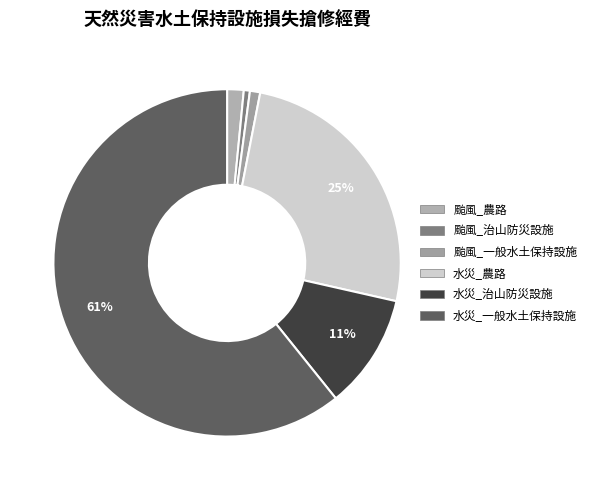

Between 颱風_治山防災設施 and 水災_一般水土保持設施, which is larger?

水災_一般水土保持設施